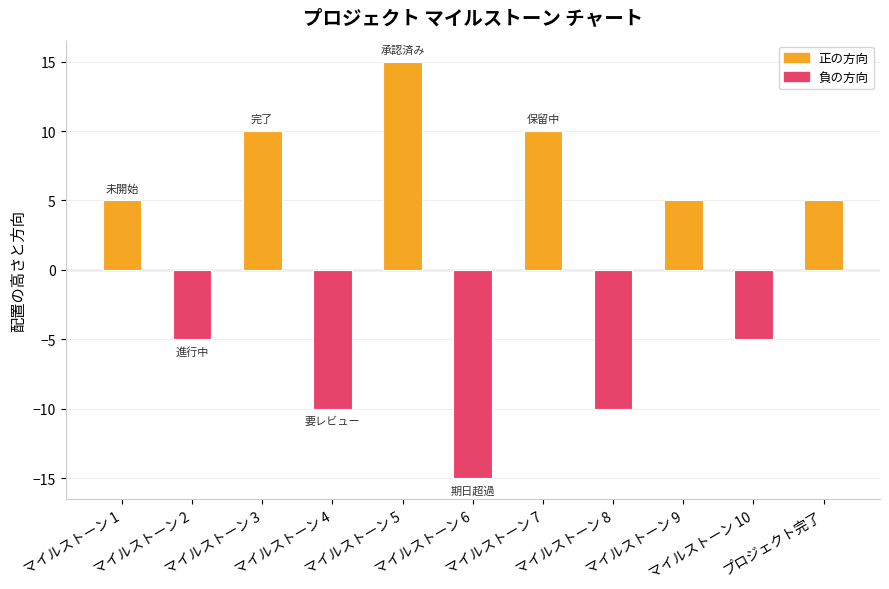

Is it true that the value at マイルストーン 2 is -5?

True